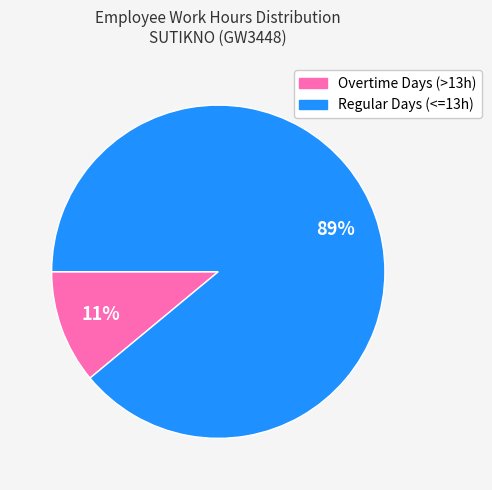

The Overtime Days (>13h) slice represents 11% of the pie. True or false?

True